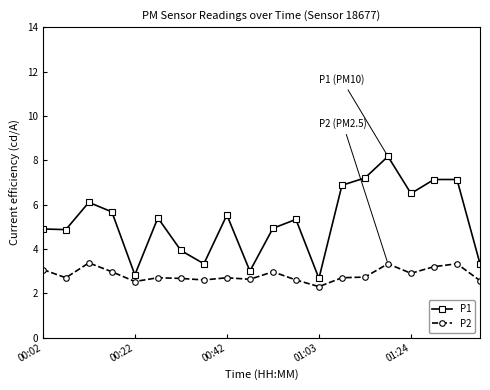

Which series has the widest spread of values?

P1